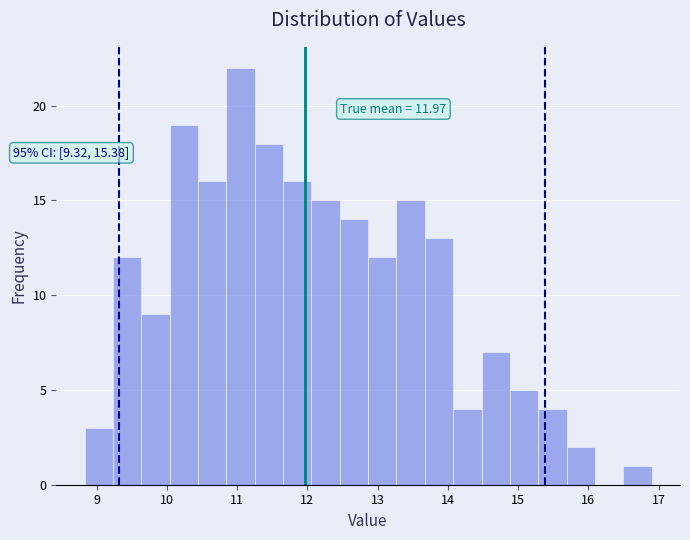

Which range on the x-axis has the tallest bar?

10.8 to 11.3